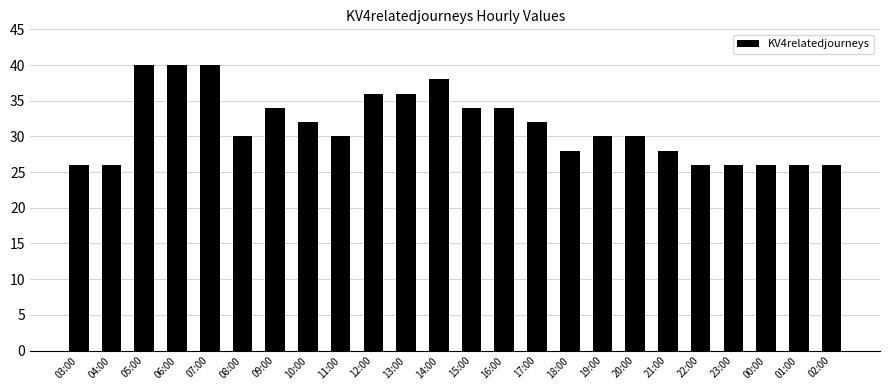

What is the ratio of the value at 08:00 to the value at 06:00?

0.8